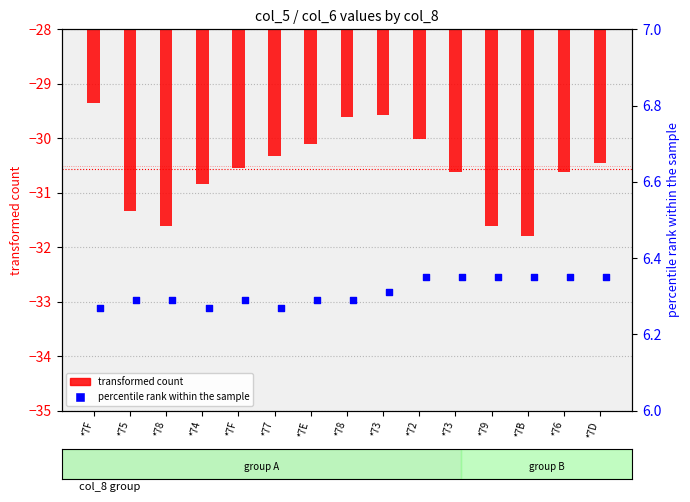

At which category is the sum across all series the highest?

*7F